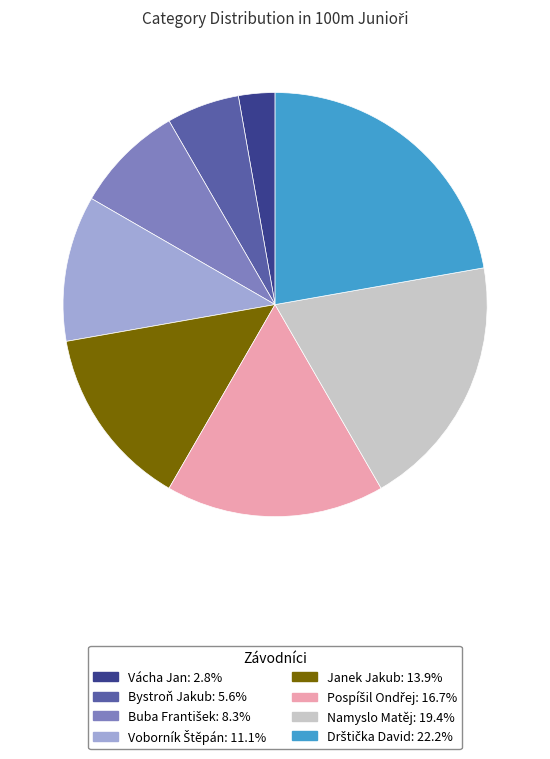

Does Namyslo Matěj represent more than half of the total?

No